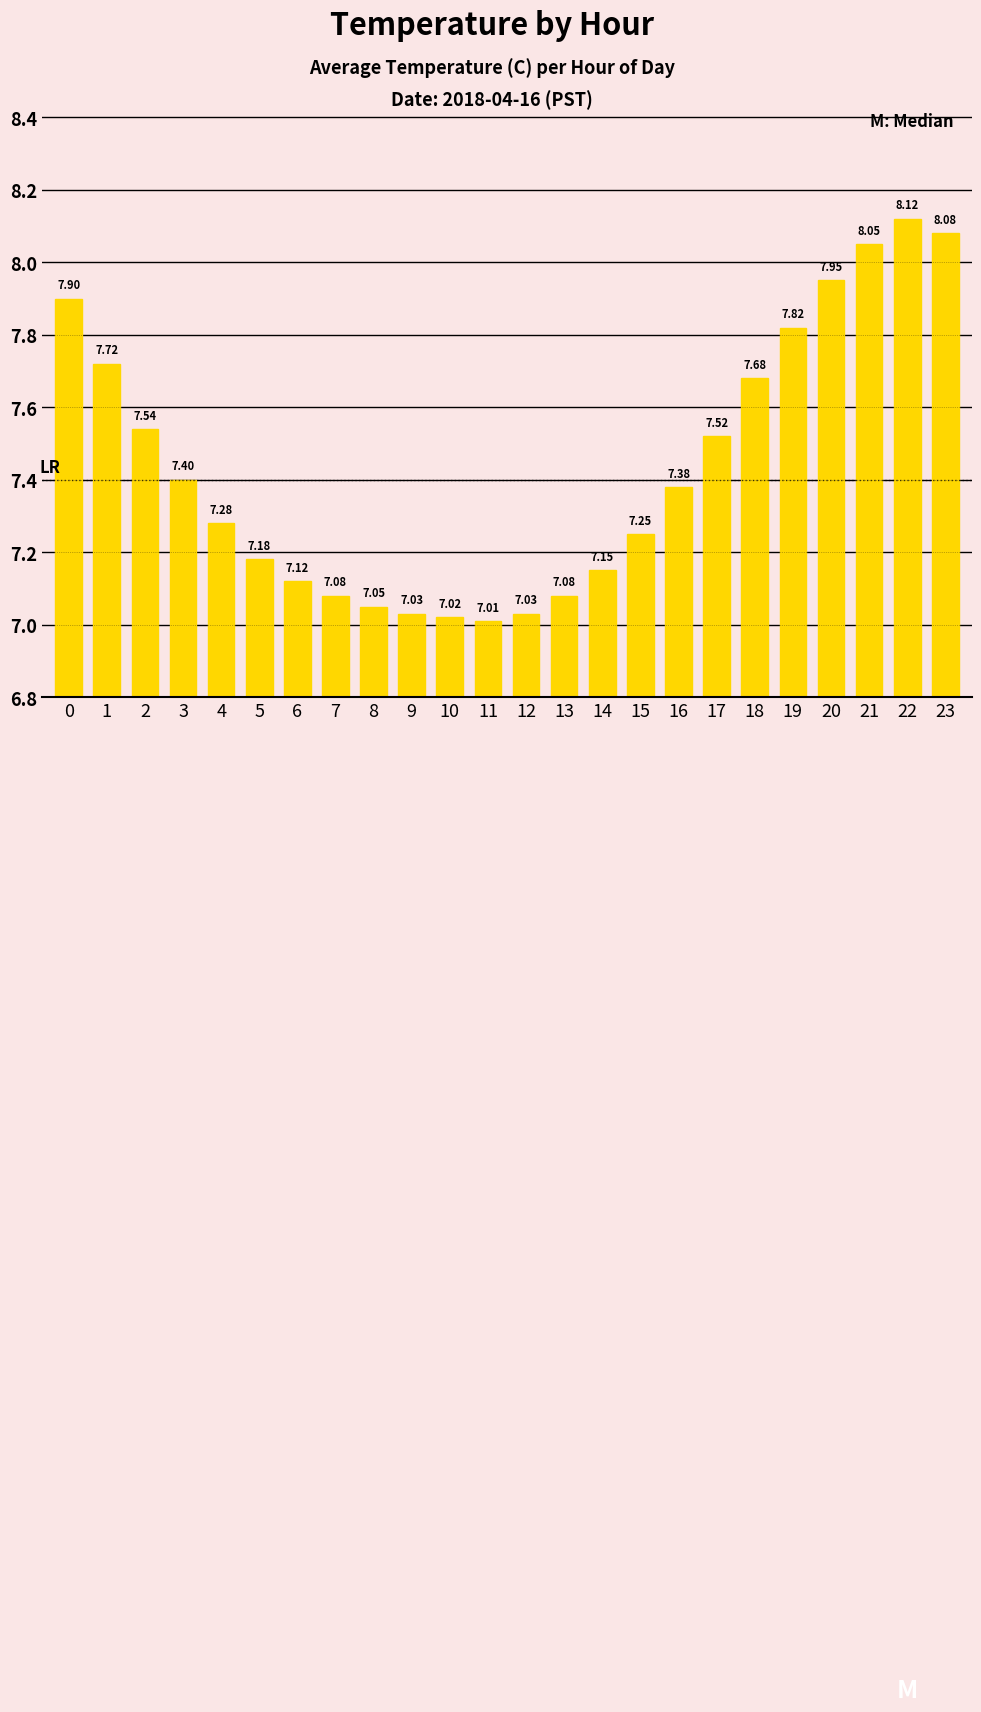

What is the difference between the values at 0 and 12?

0.9